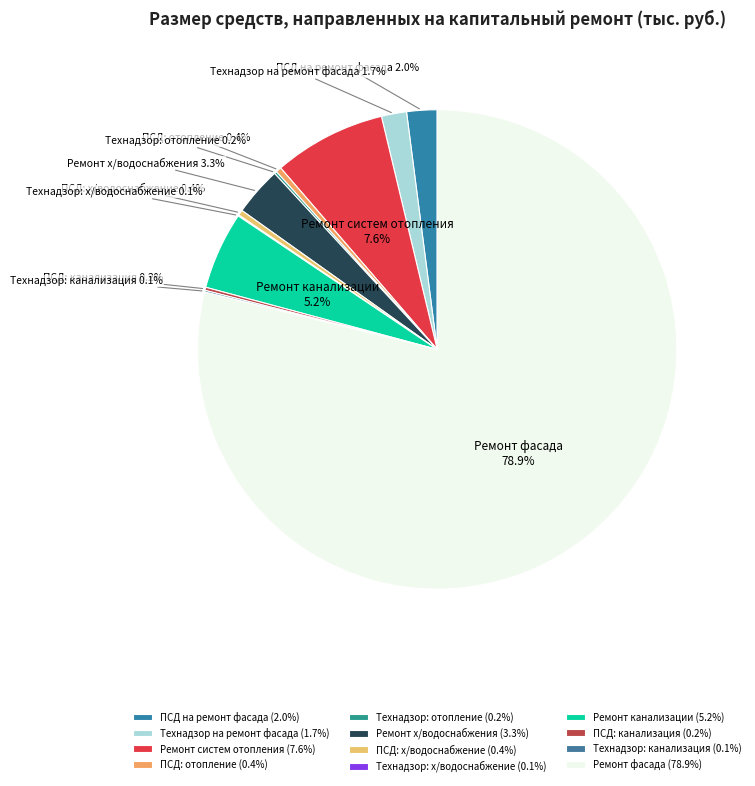

Which has a higher value, ПСД на ремонт фасада or Ремонт систем отопления?

Ремонт систем отопления